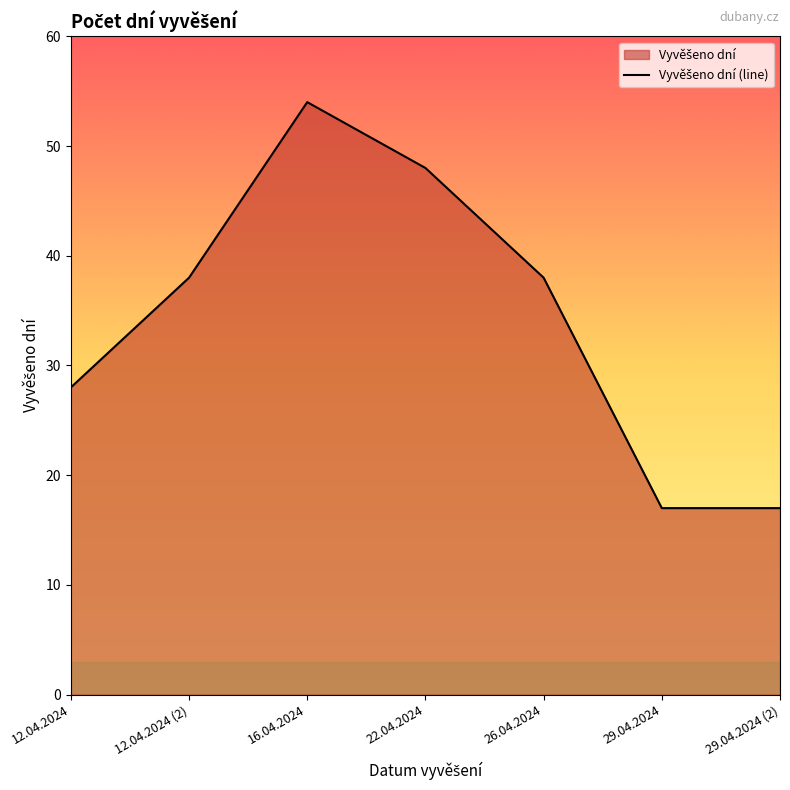

What position from the left is 26.04.2024?

5